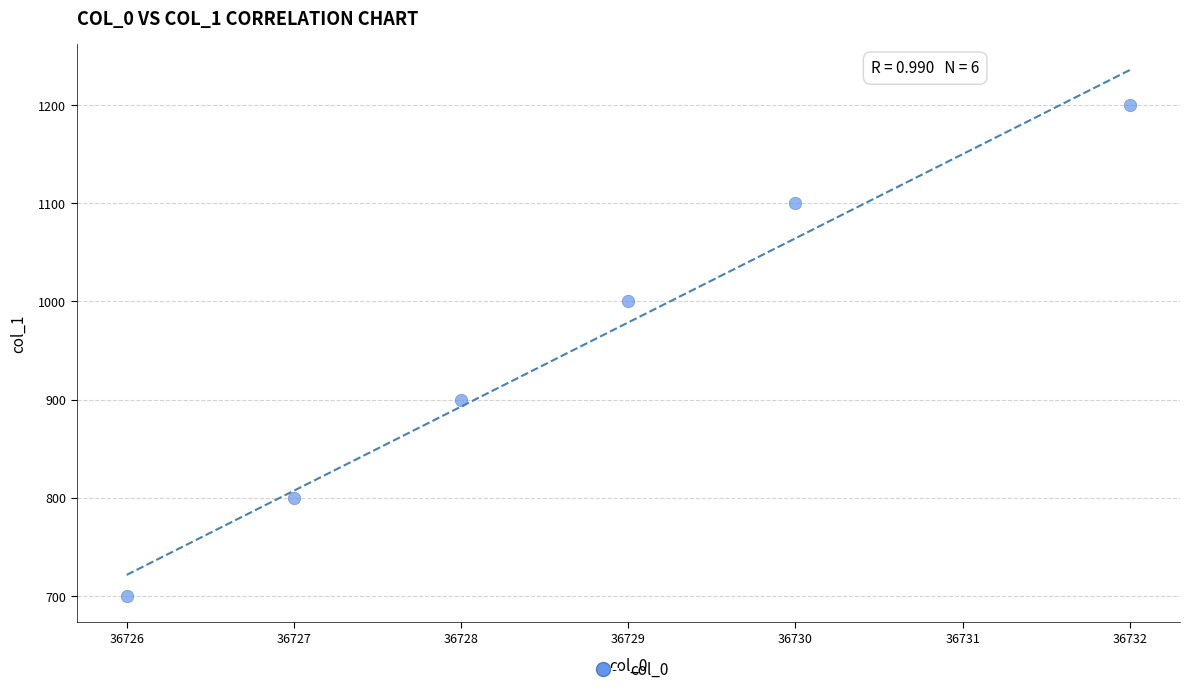

What is the range of Y values (max minus min)?

500